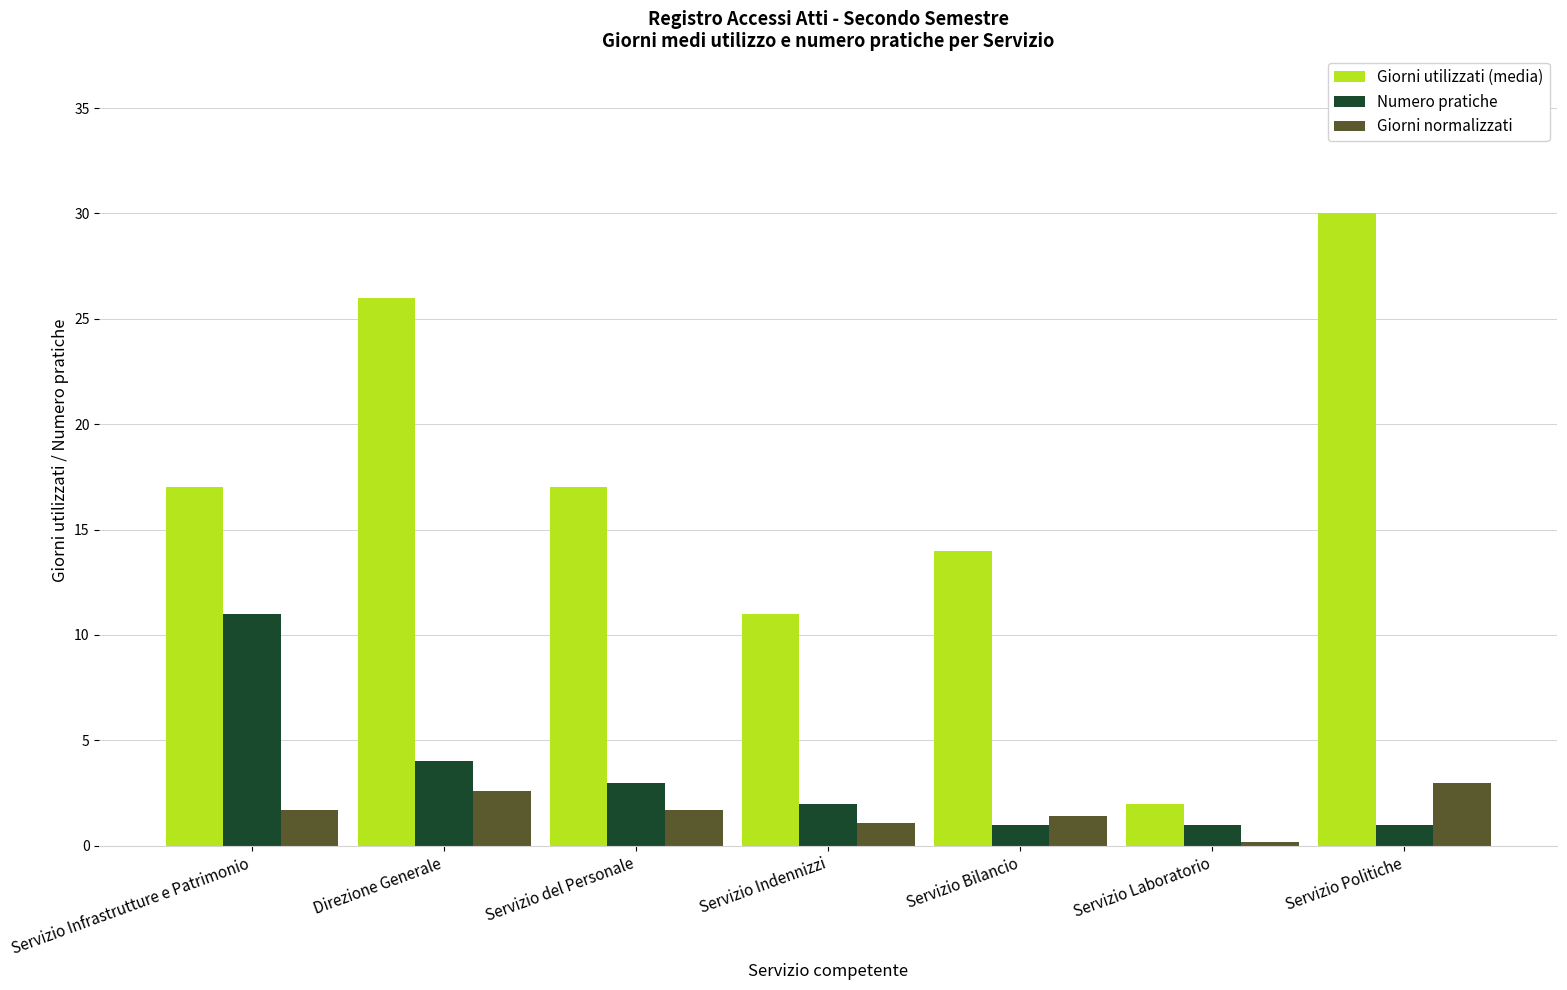

Which series has the largest range (max minus min)?

Giorni utilizzati (media)